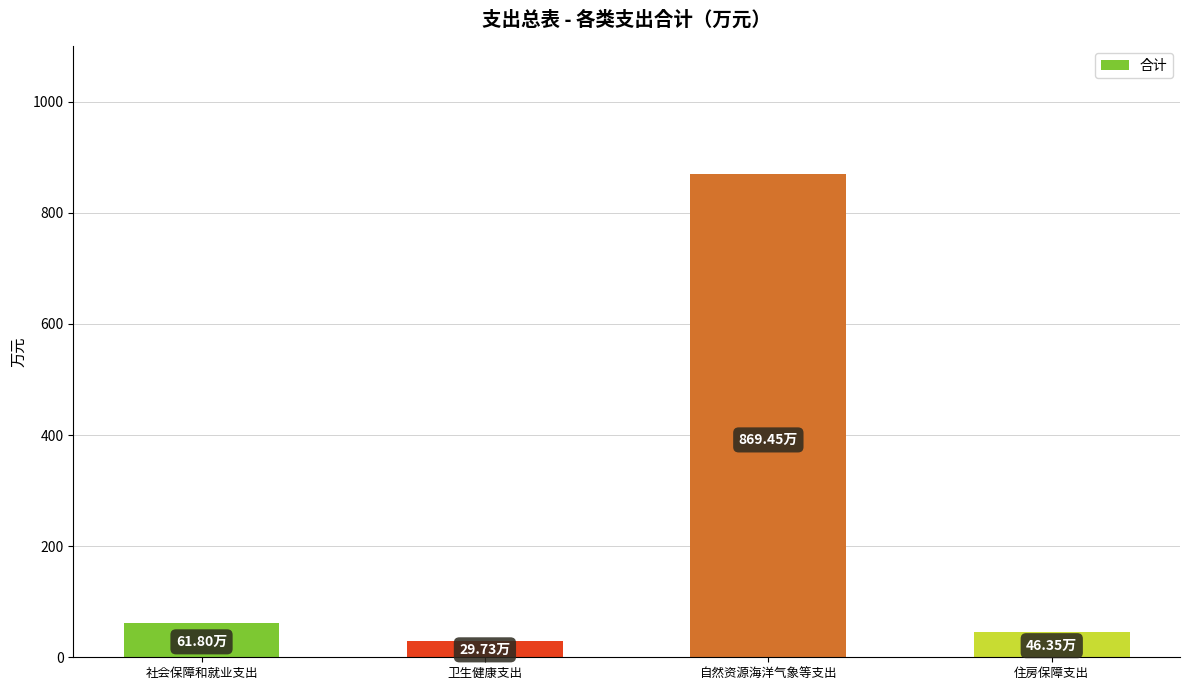

Are the bars grouped side by side (vs. stacked)?

No